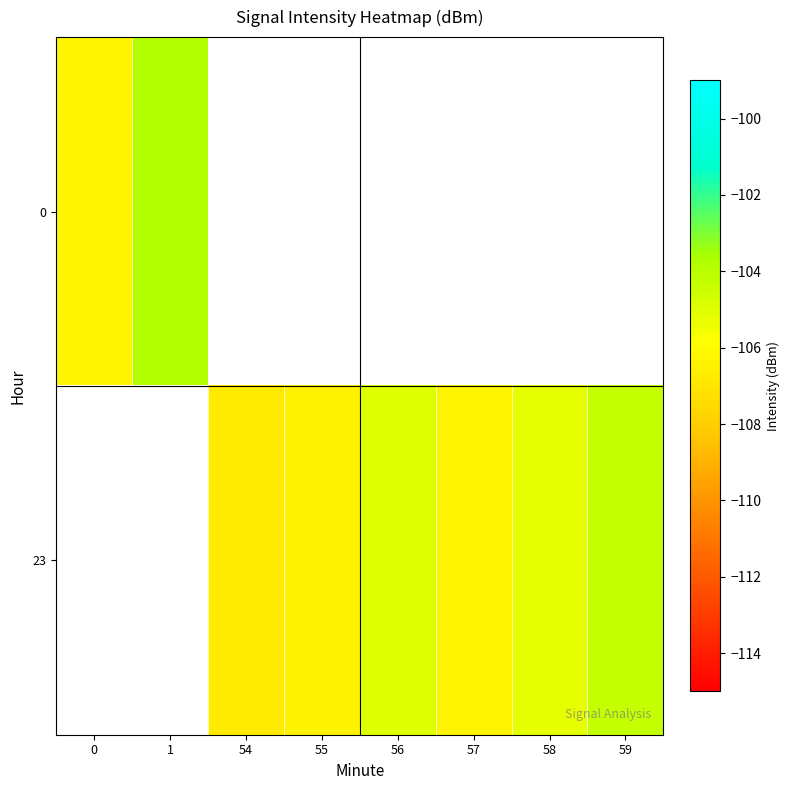

True or false: 23 has a value of -106.8 at 54.

True